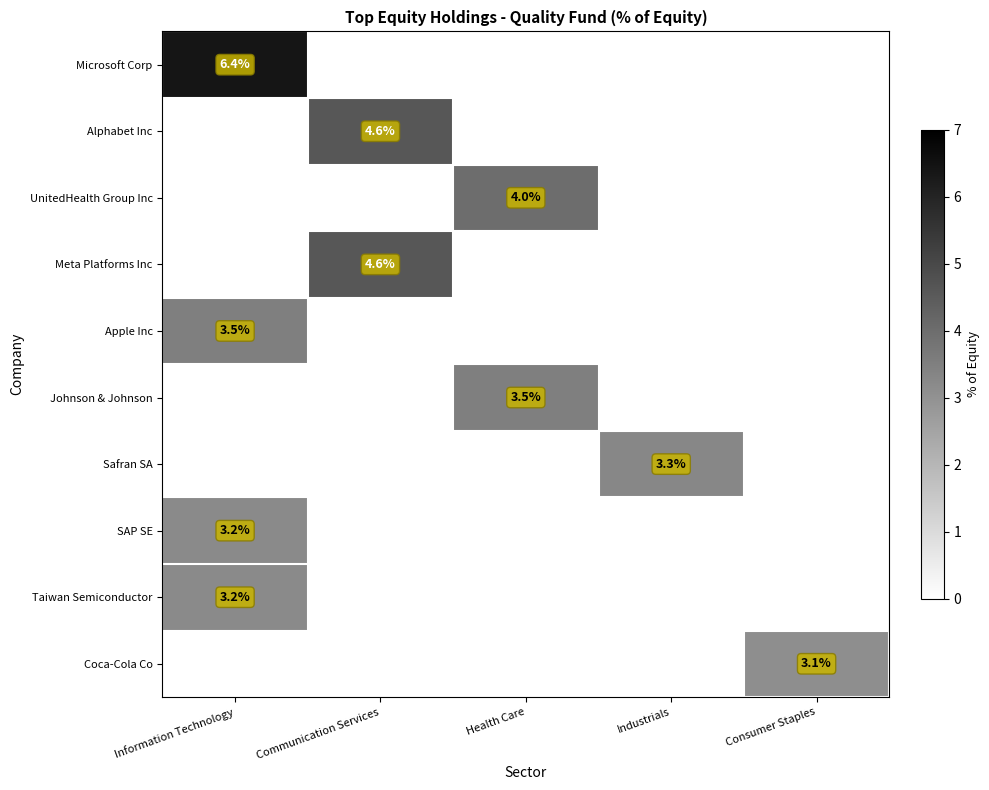

The Alphabet Inc series shows 6.2 at Communication Services. True or false?

False